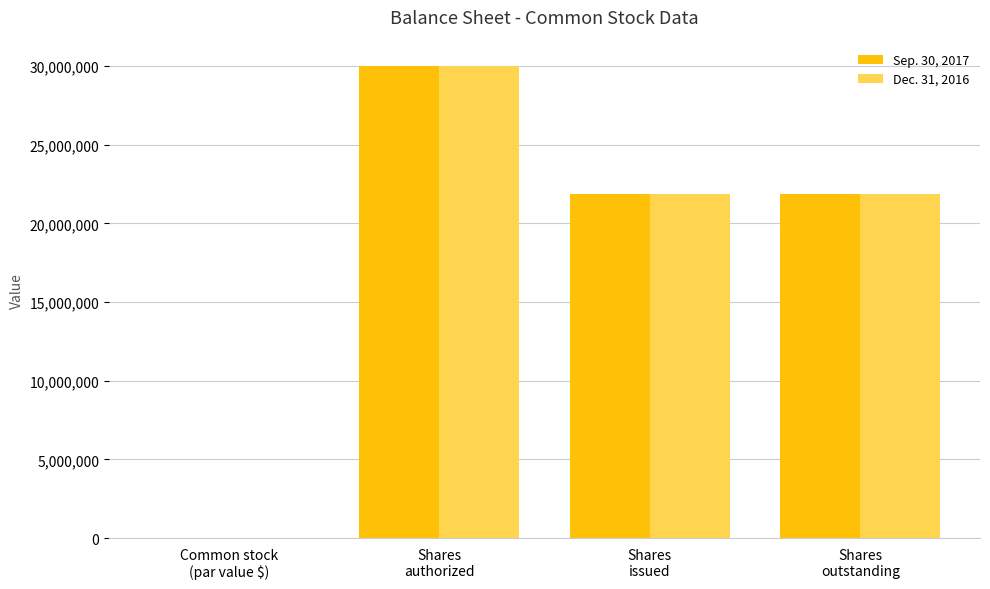

What is the maximum value shown in the chart?

30000000